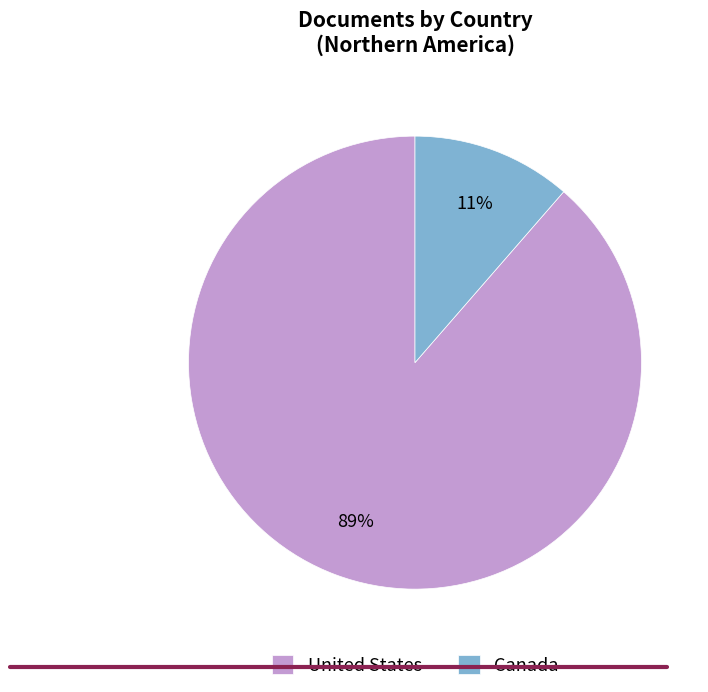

What is the largest slice in the pie chart?

United States